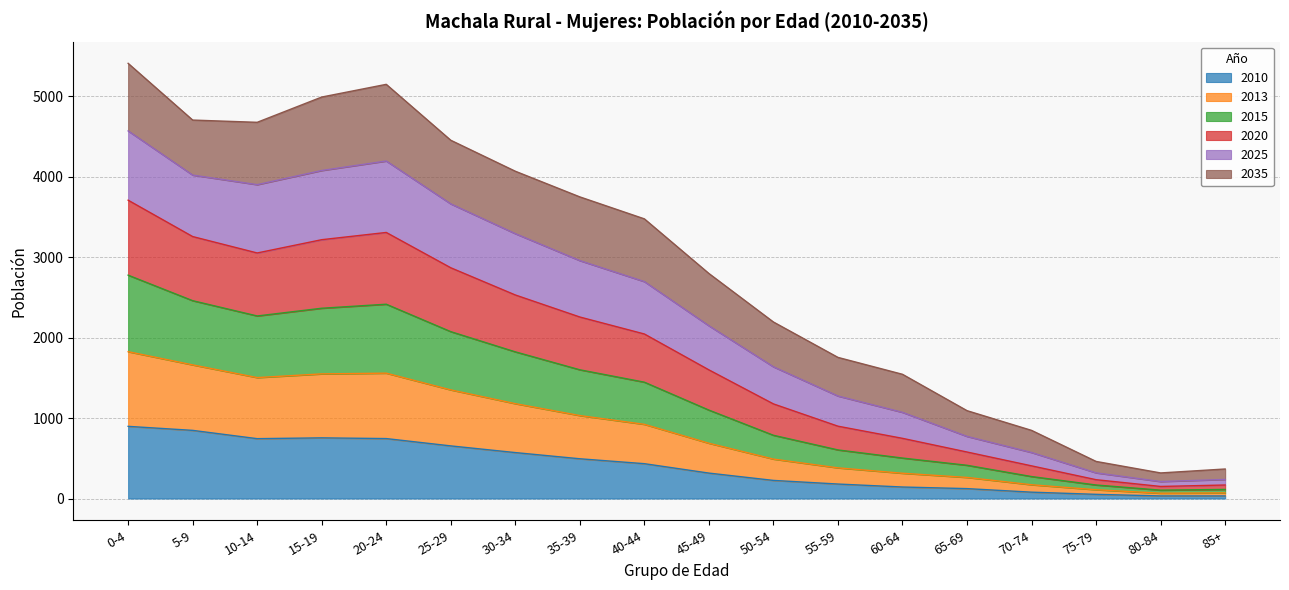

Where is the first local maximum for 2020?

20-24